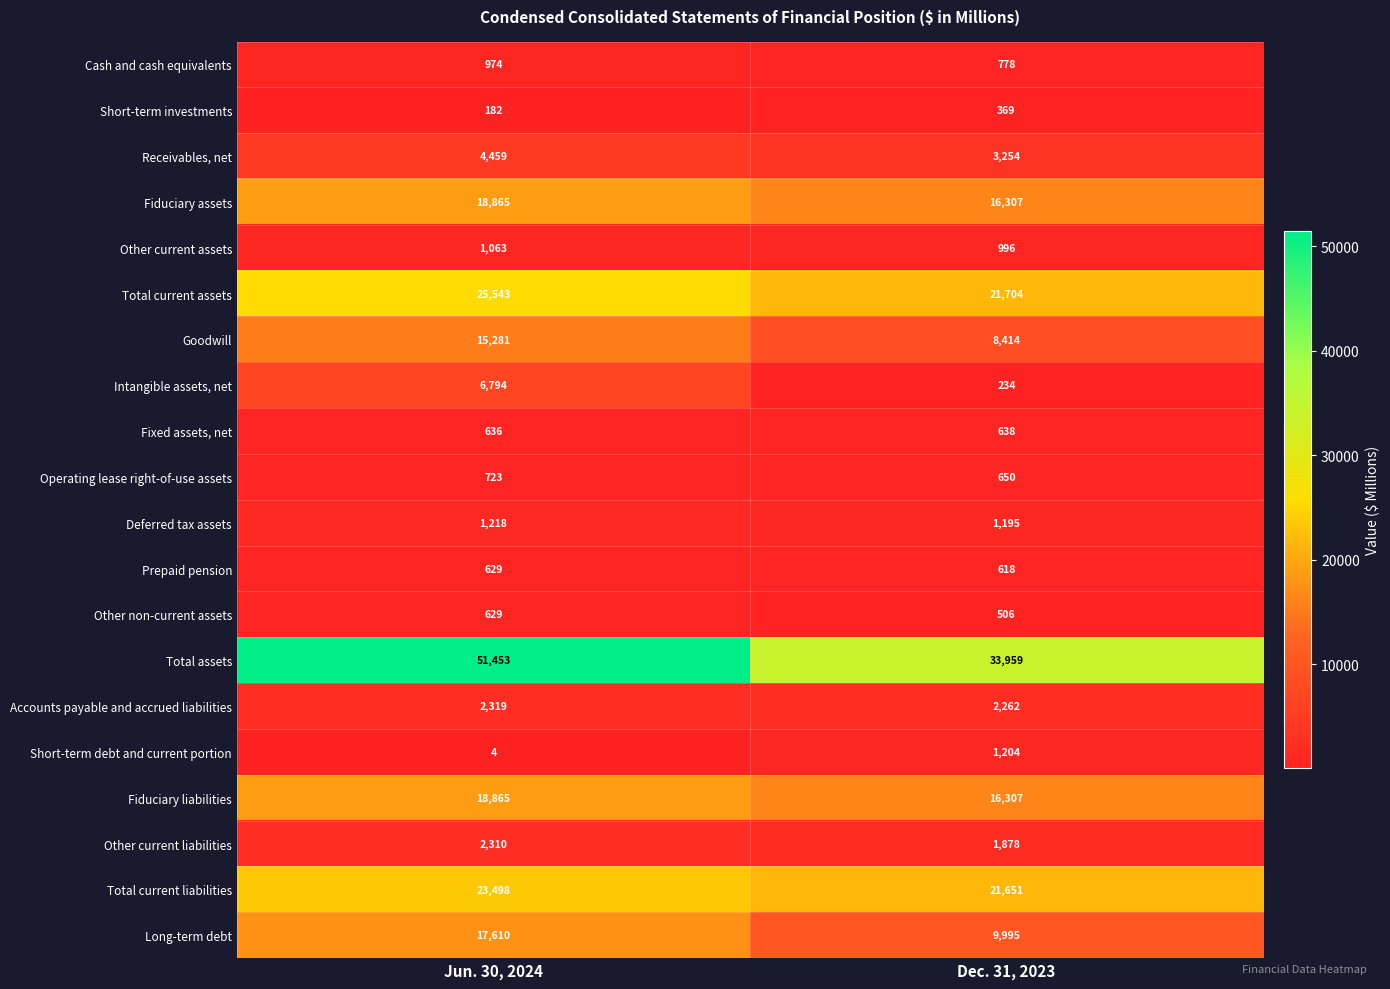

The value of Deferred tax assets at Jun. 30, 2024 is 1717. True or false?

False